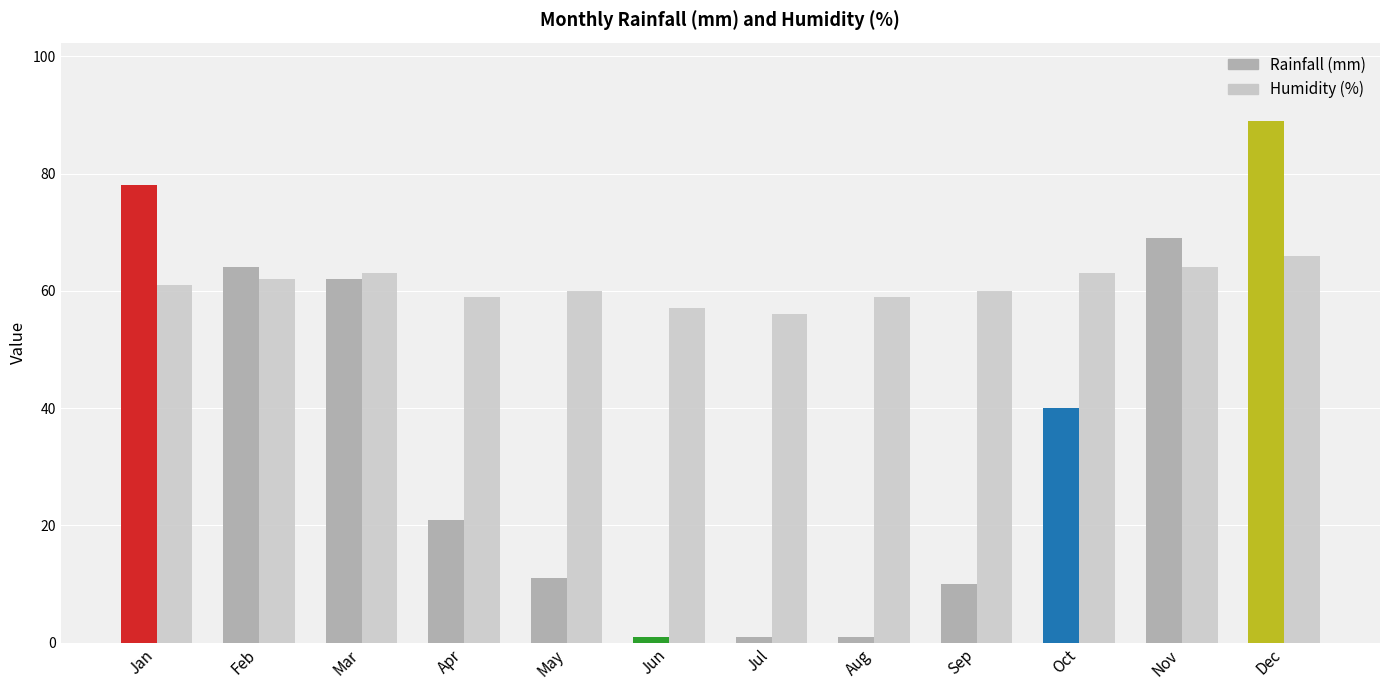

How many bars are there in each group?

2